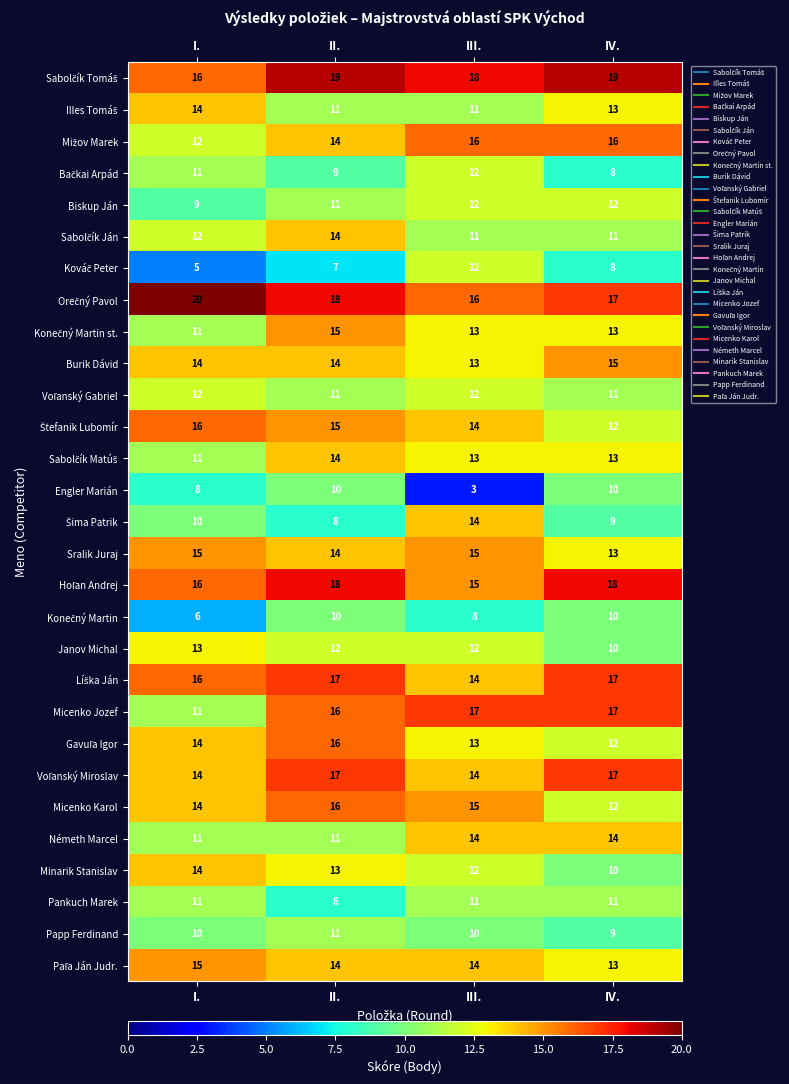

Which series changed the most between II. and III.?

Engler Marián